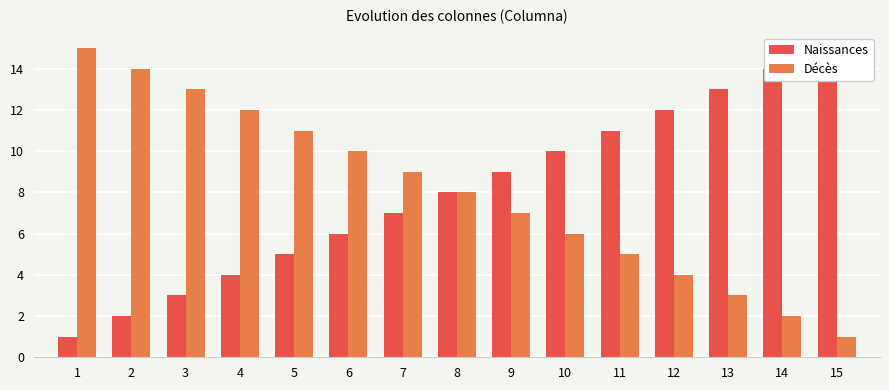

True or false: Naissances has a value of 4 at 4.

True